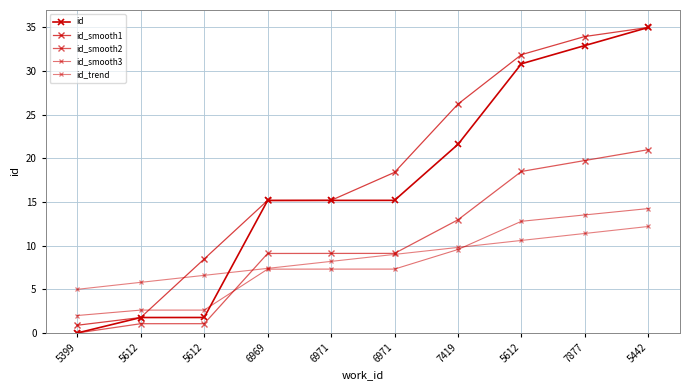

Between 5612 and 5442, which is larger?

5442